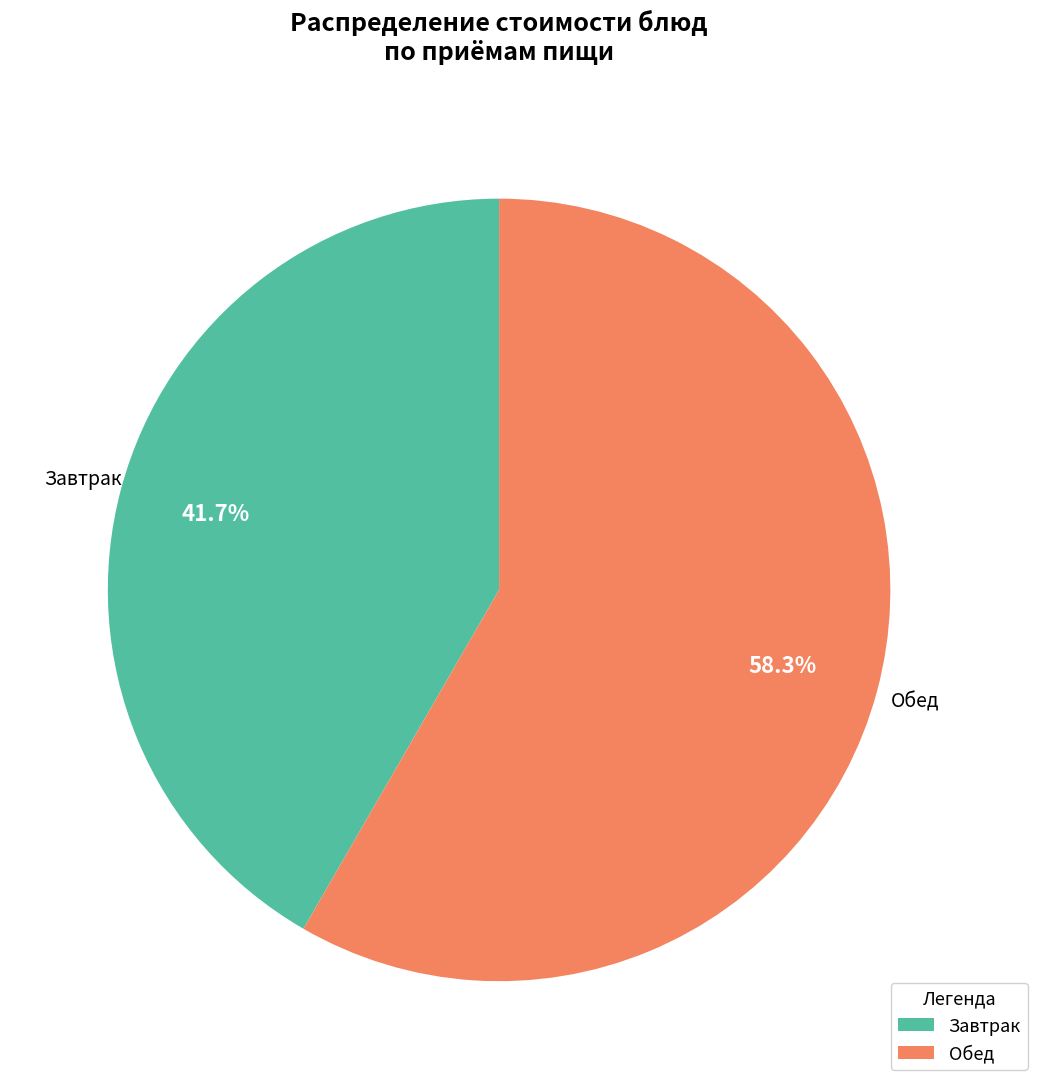

What is the majority slice?

Обед